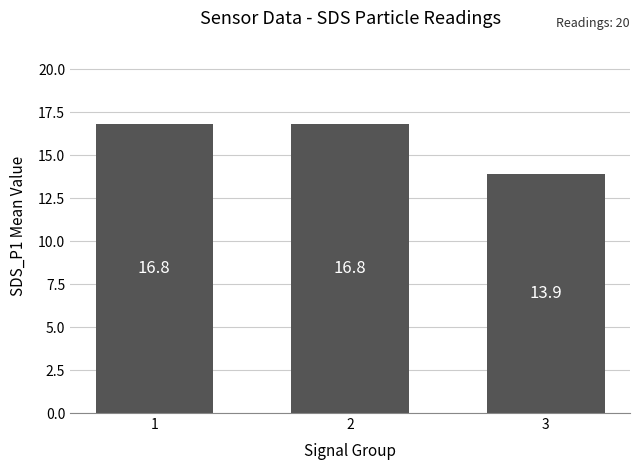

Approximately how many times larger is the value at 2 compared to 3?

1.2